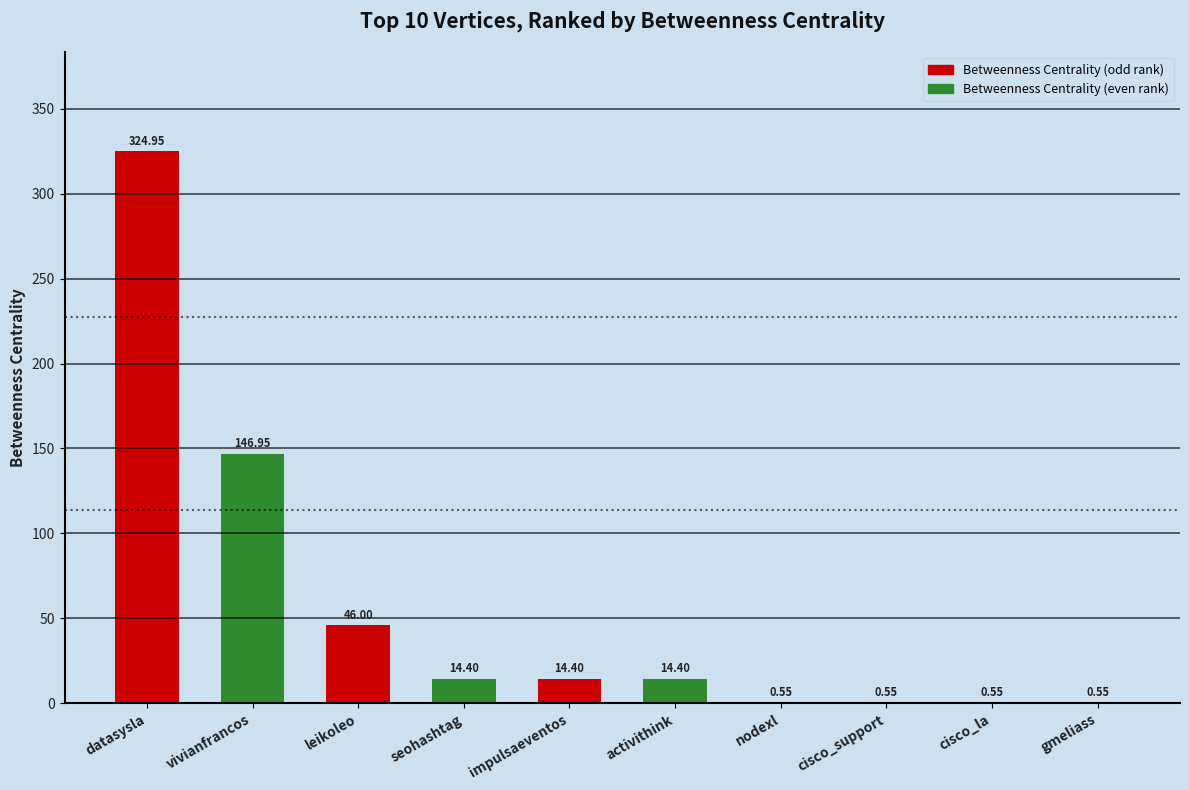

Where is the data nearest to the value 162?

vivianfrancos